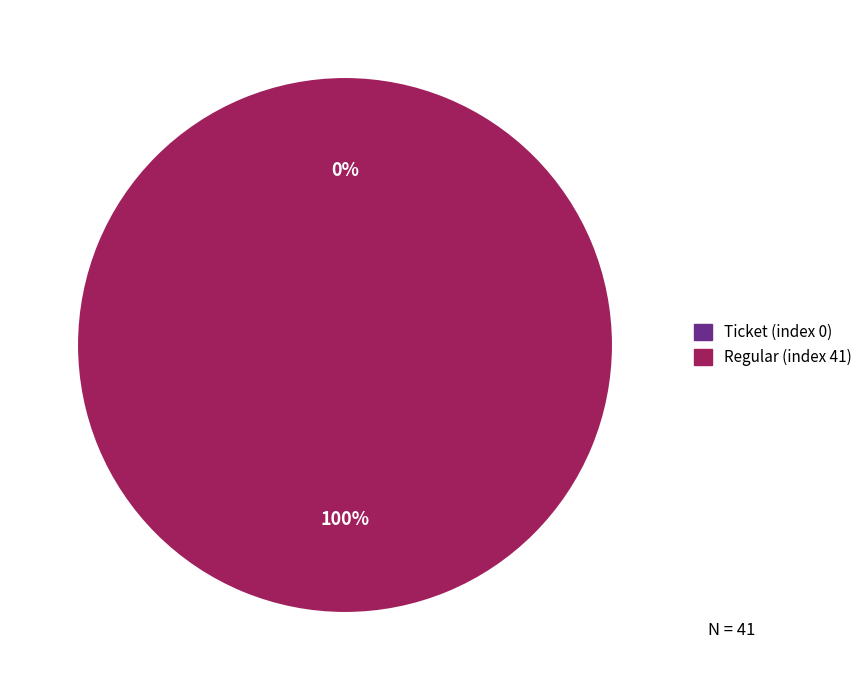

True or false: Ticket (index 0) accounts for 1% of the total.

False